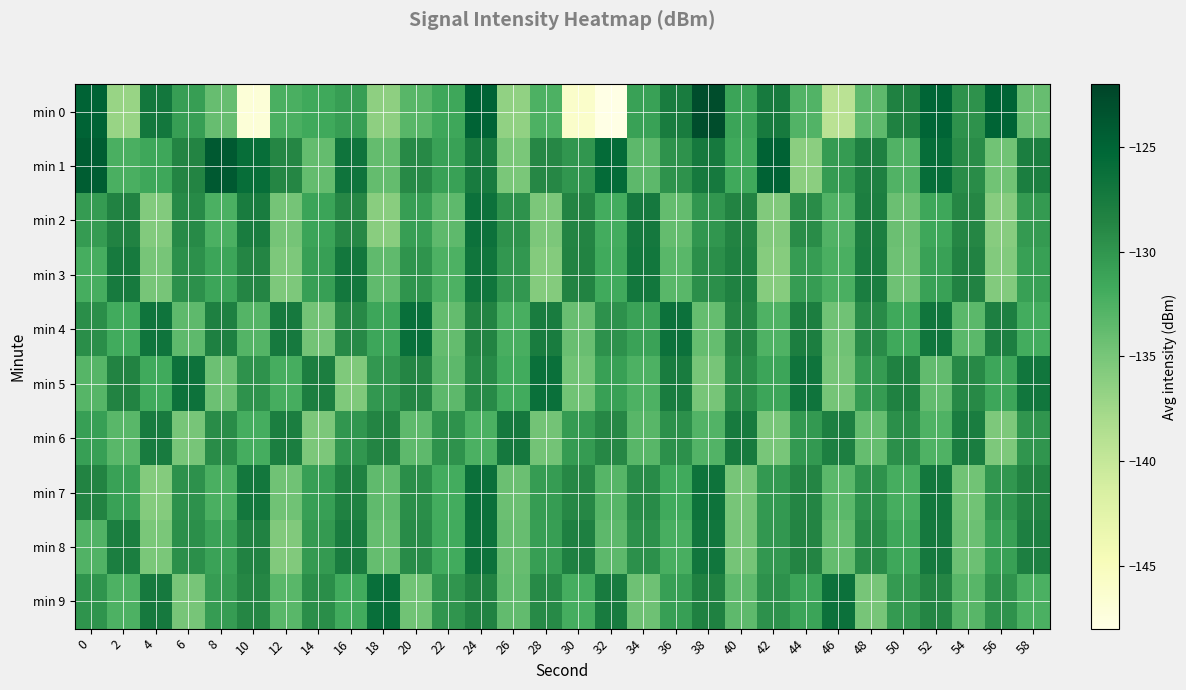

At 22, list the series in order from largest to smallest.

min 6, min 9, min 1, min 0, min 8, min 7, min 3, min 5, min 2, min 4